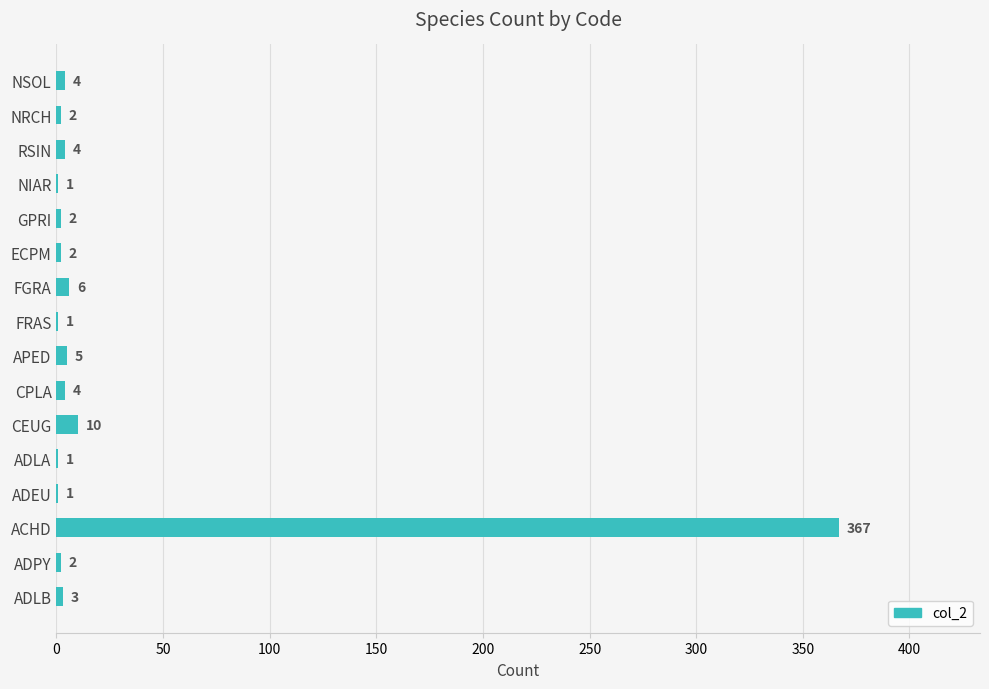

Where is the data nearest to the value 184?

CEUG